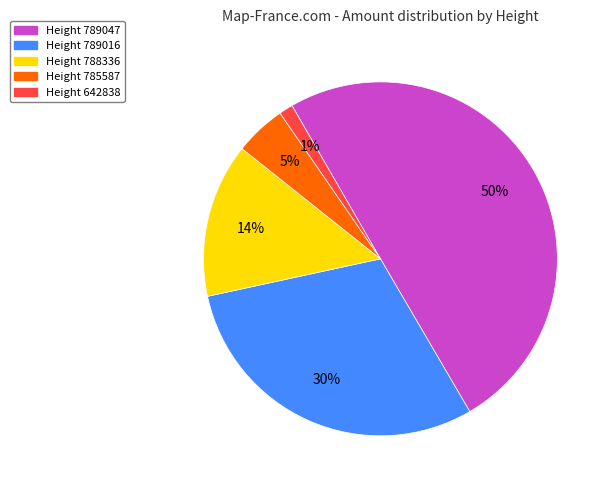

To the nearest percent, what is the average slice percentage?

20%